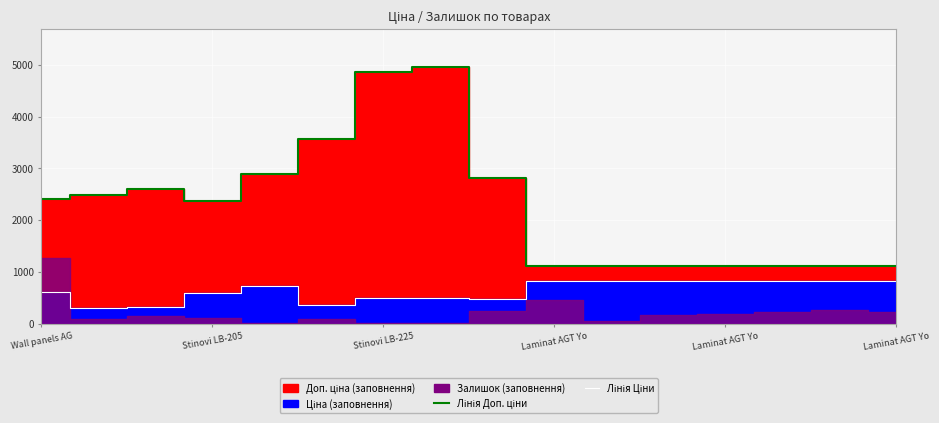

Is it true that Лінія Ціни equals 485.4 at Stinovi LB-225?

True